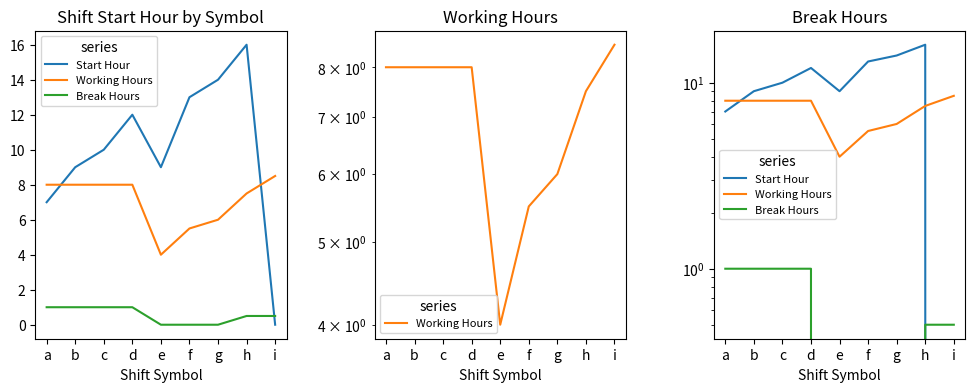

True or false: Start Hour and Break Hours intersect in this chart.

True